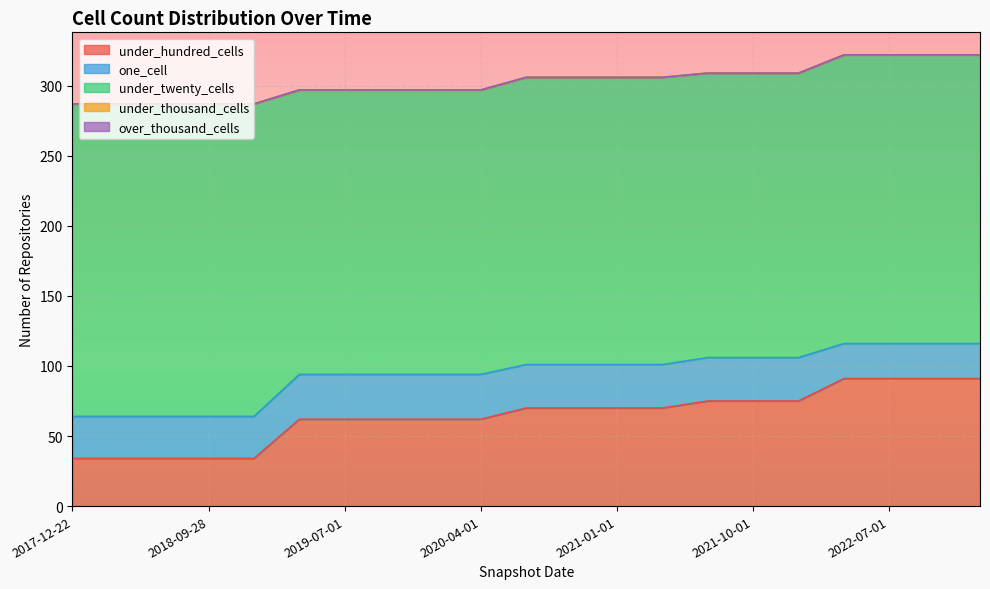

What is the label of the 12th point from the right?

2020-04-01